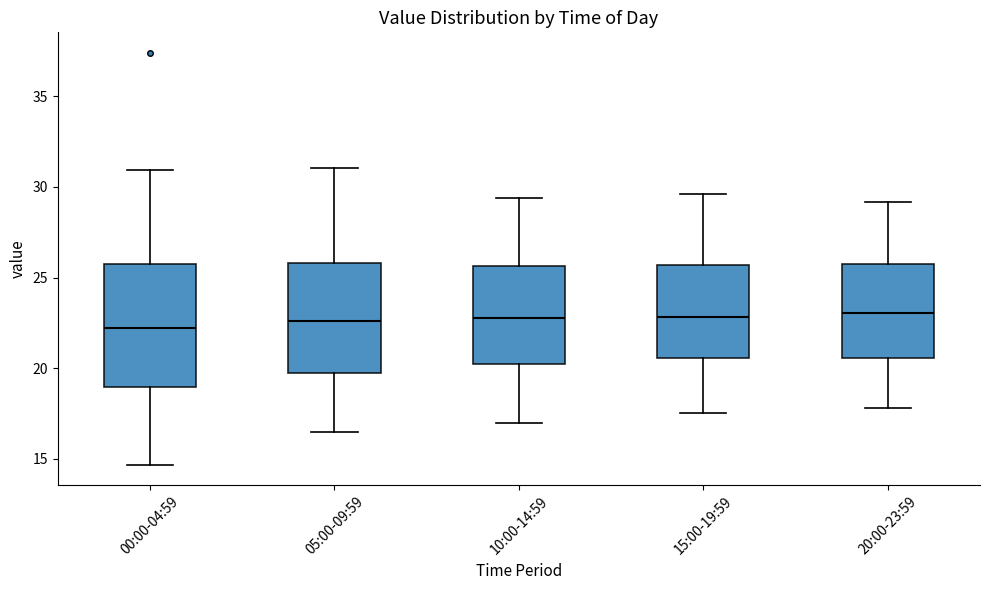

Where does the median line of the box for 15:00-19:59 sit on the y-axis? The values are not printed on the chart, so give them approximately, as read against the axis.

23.0